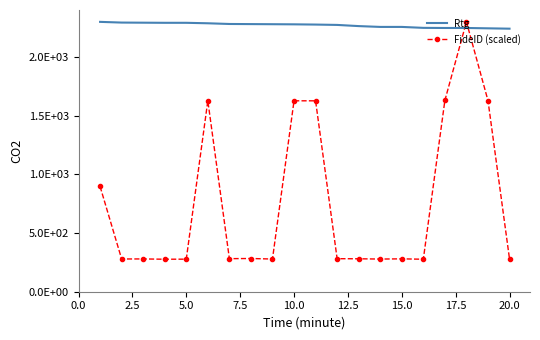

What are all the series names shown in the legend?

Rtg, FideID (scaled)